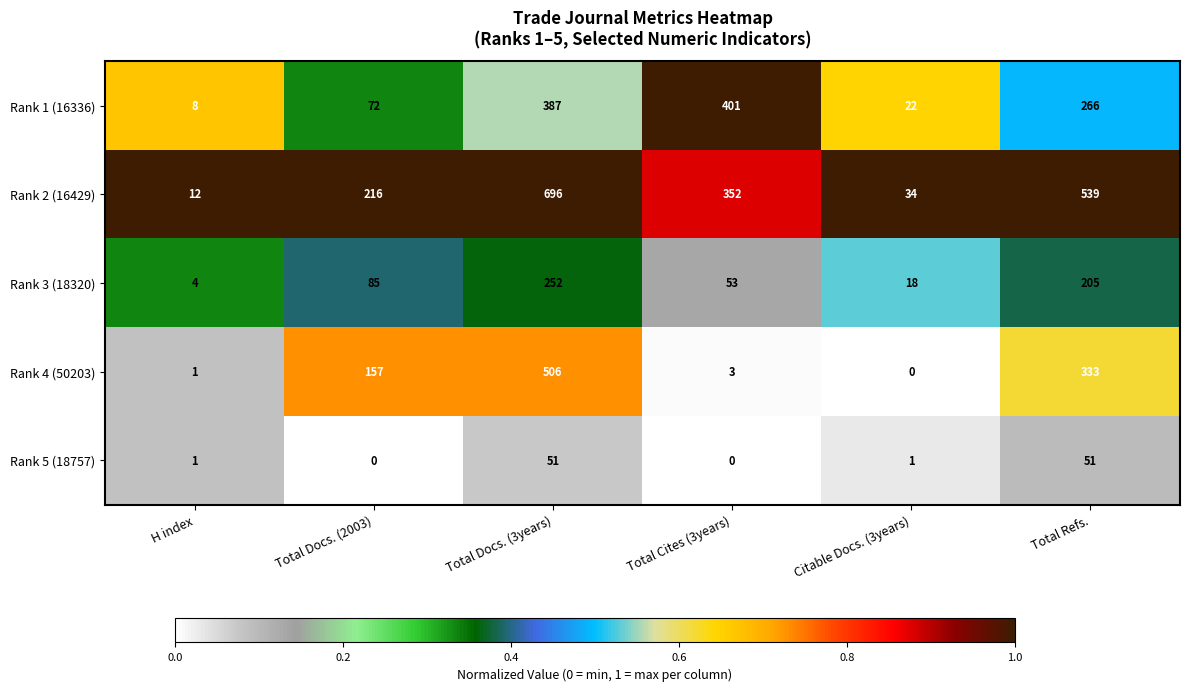

Reading right to left, extract all data points from this chart.

Rank 1 (16336): Total Refs.=266	Citable Docs. (3years)=22	Total Cites (3years)=401	Total Docs. (3years)=387	Total Docs. (2003)=72	H index=8
Rank 2 (16429): Total Refs.=539	Citable Docs. (3years)=34	Total Cites (3years)=352	Total Docs. (3years)=696	Total Docs. (2003)=216	H index=12
Rank 3 (18320): Total Refs.=205	Citable Docs. (3years)=18	Total Cites (3years)=53	Total Docs. (3years)=252	Total Docs. (2003)=85	H index=4
Rank 4 (50203): Total Refs.=333	Citable Docs. (3years)=0	Total Cites (3years)=3	Total Docs. (3years)=506	Total Docs. (2003)=157	H index=1
Rank 5 (18757): Total Refs.=51	Citable Docs. (3years)=1	Total Cites (3years)=0	Total Docs. (3years)=51	Total Docs. (2003)=0	H index=1